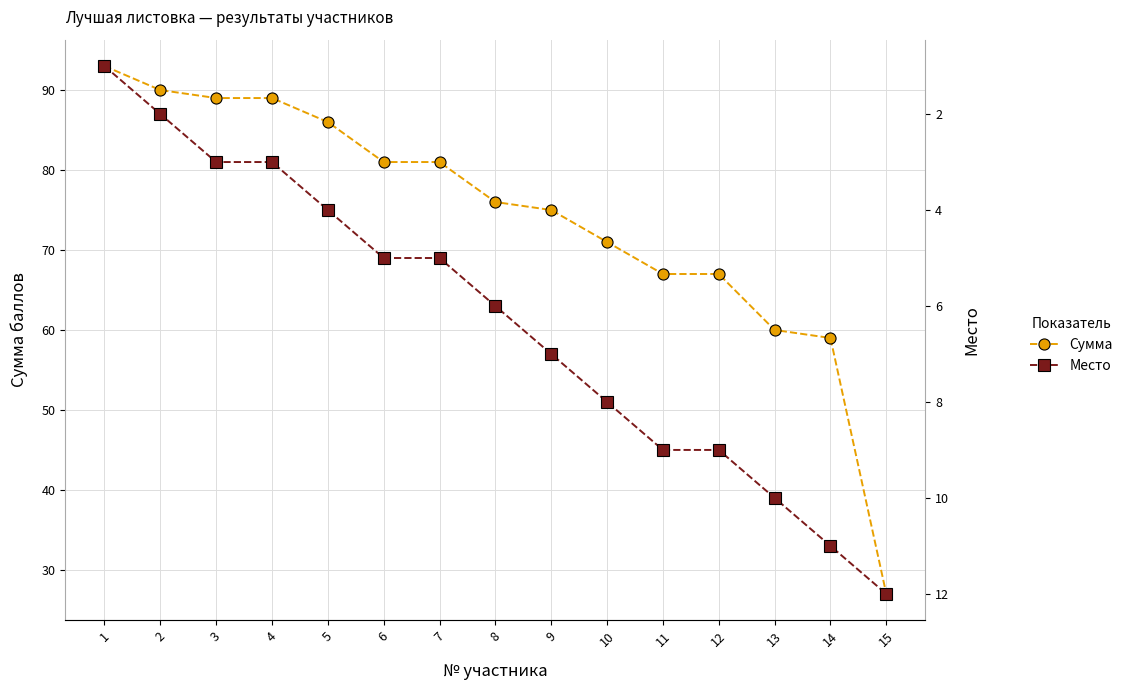

True or false: Сумма and Место intersect in this chart.

False